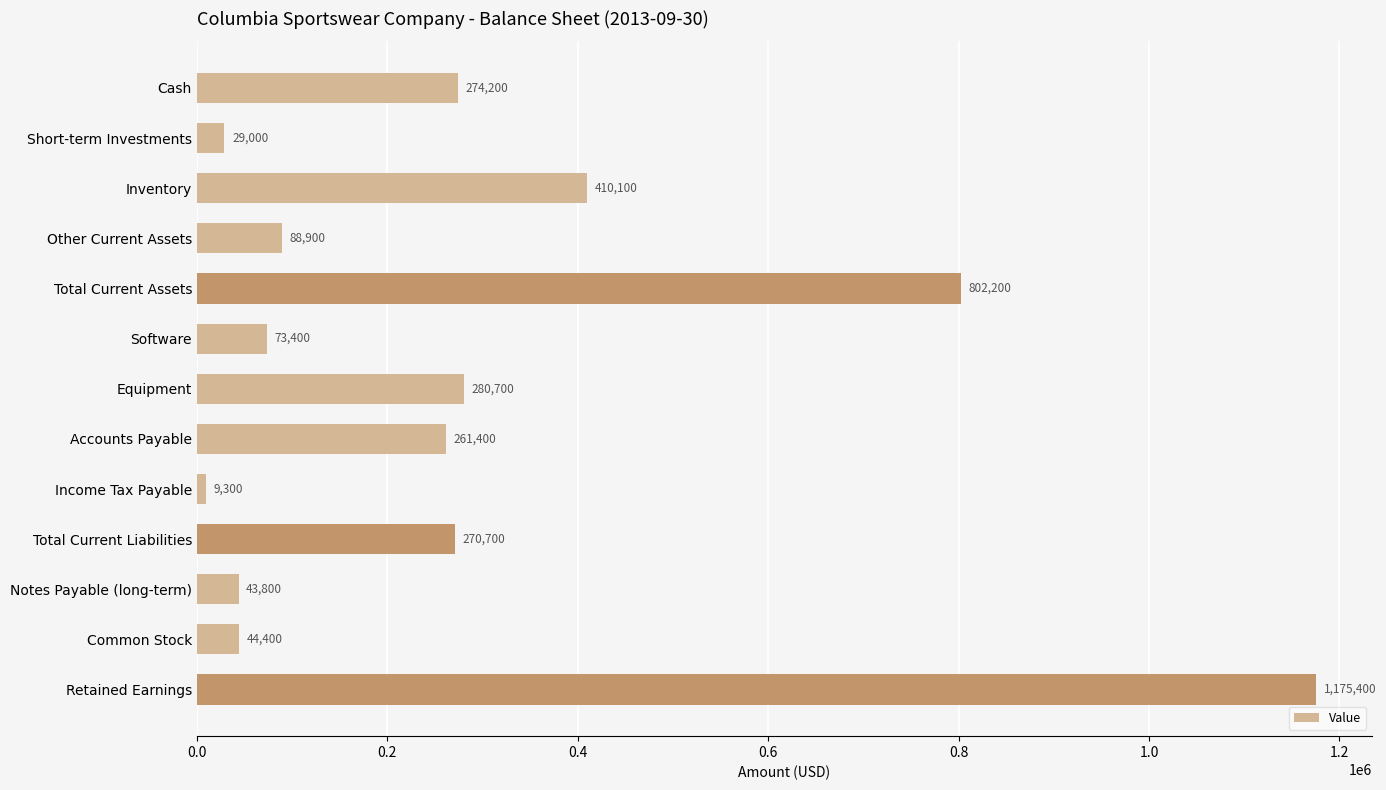

List the labels in order of value, largest first.

Retained Earnings, Total Current Assets, Inventory, Equipment, Cash, Total Current Liabilities, Accounts Payable, Other Current Assets, Software, Common Stock, Notes Payable (long-term), Short-term Investments, Income Tax Payable